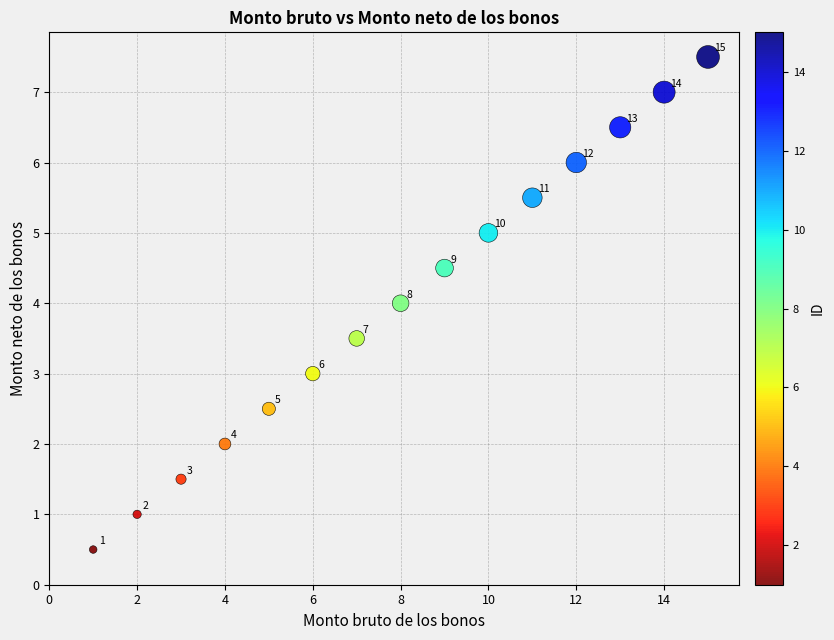

What Y value in the scatter plot is closest to 4?

4.0